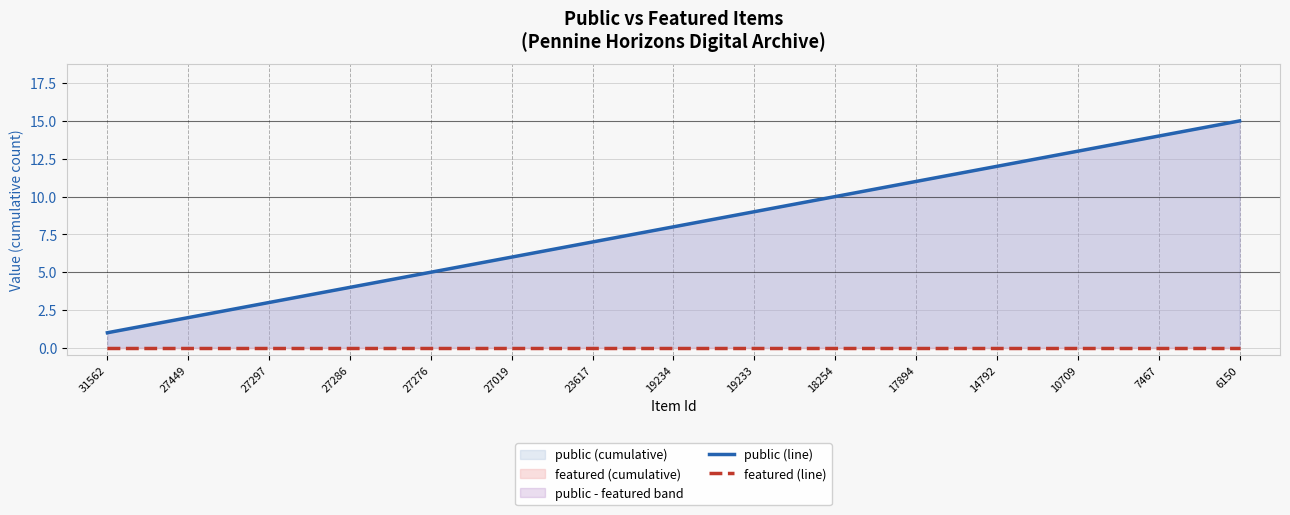

How many data points does each series have?

15